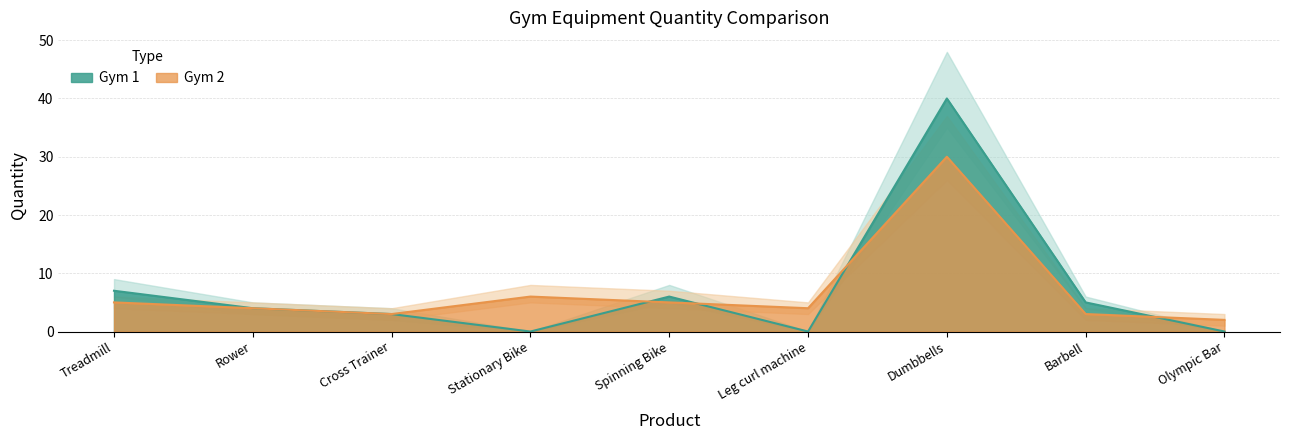

What is the difference between the second highest and second lowest values in the Gym 2 series?

3